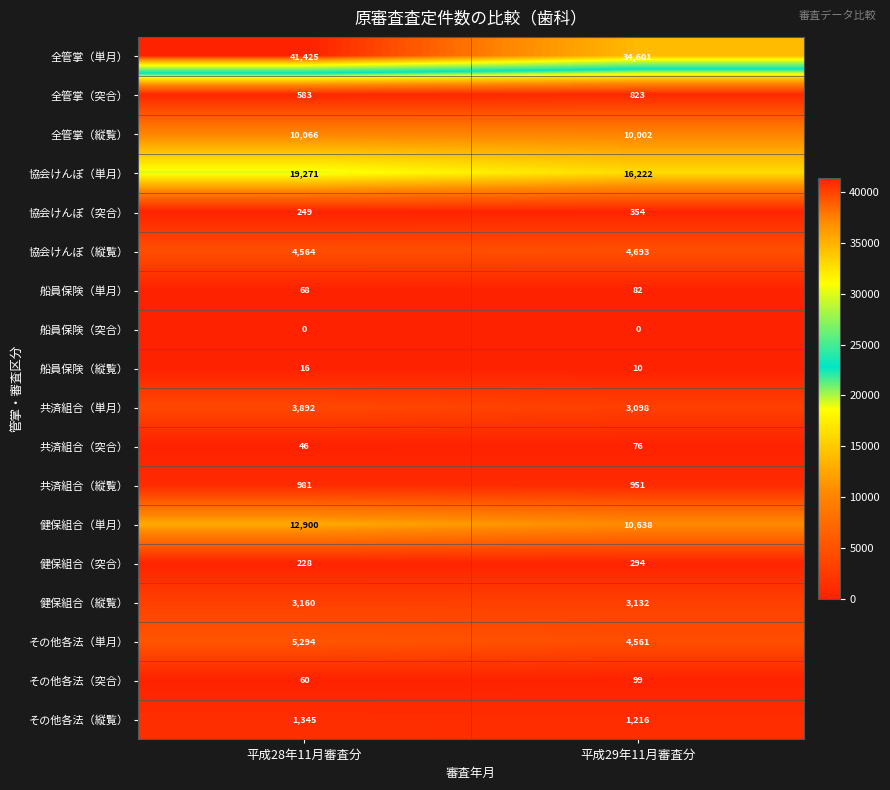

What is the difference between the 協会けんぽ（縦覧） values at 平成28年11月審査分 and 平成29年11月審査分?

129